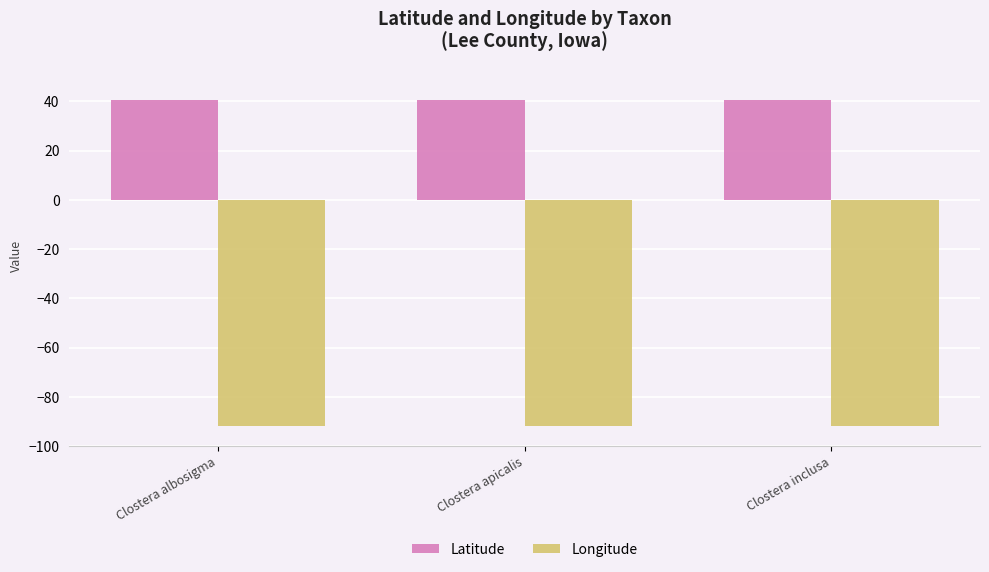

What is the total value across all series at Clostera inclusa?

-51.0